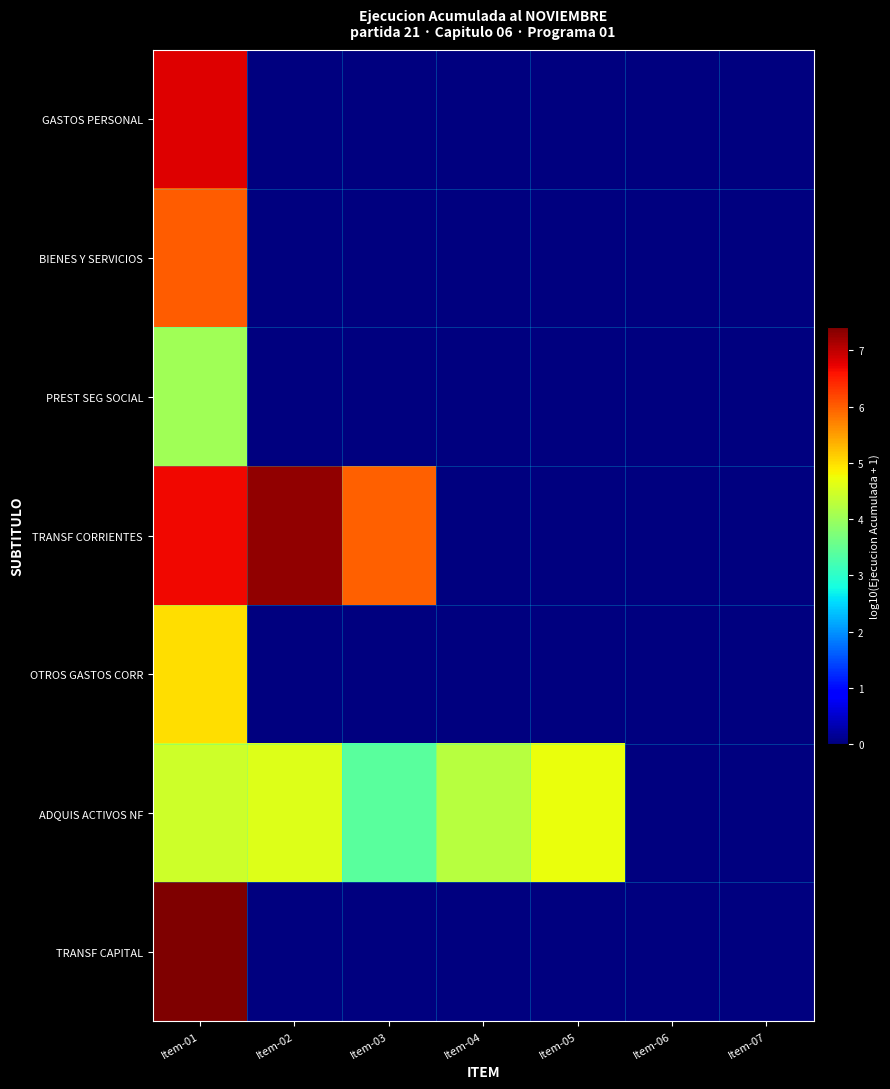

Which series changed the most between Item-05 and Item-06?

ADQUIS ACTIVOS NF